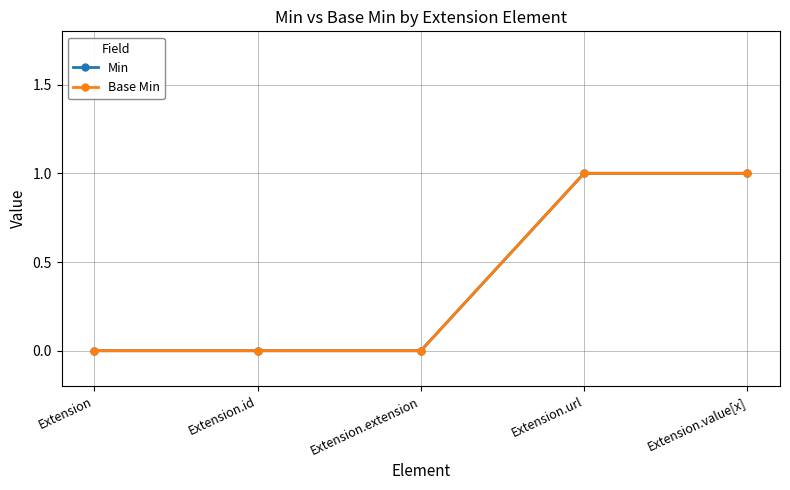

Which label corresponds to the largest value in the chart?

Extension.url